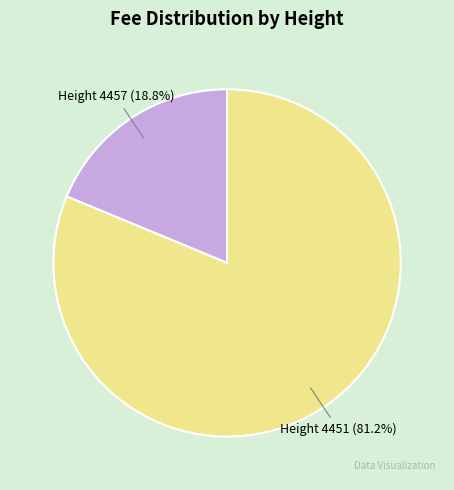

How many slices are in this pie chart?

2